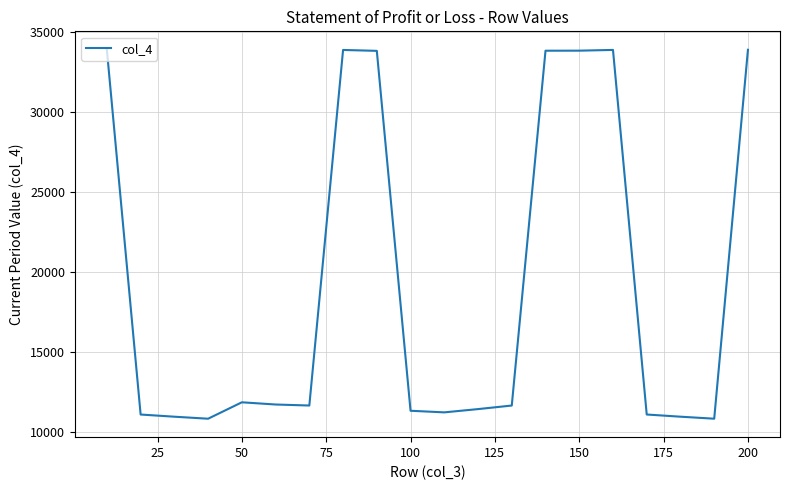

What is the difference between the maximum and minimum values?

23015